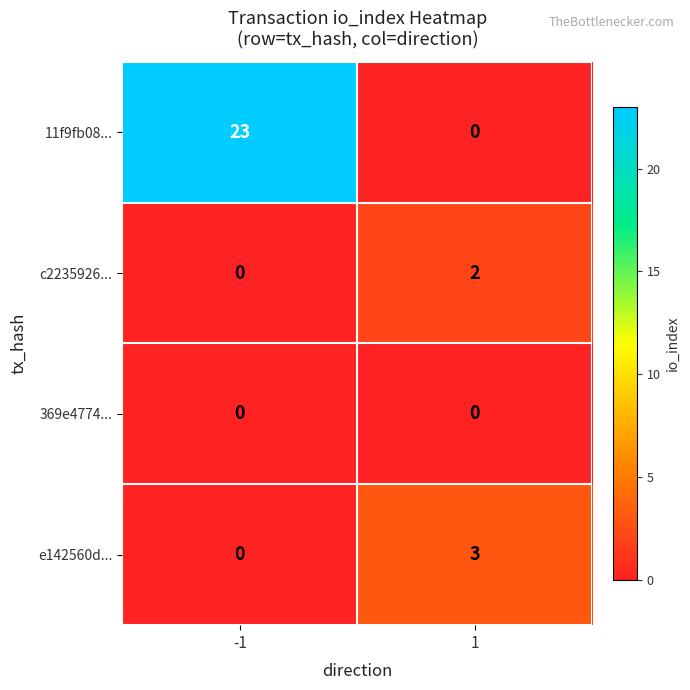

What is the sum of the 11f9fb08... values at -1 and 1?

23